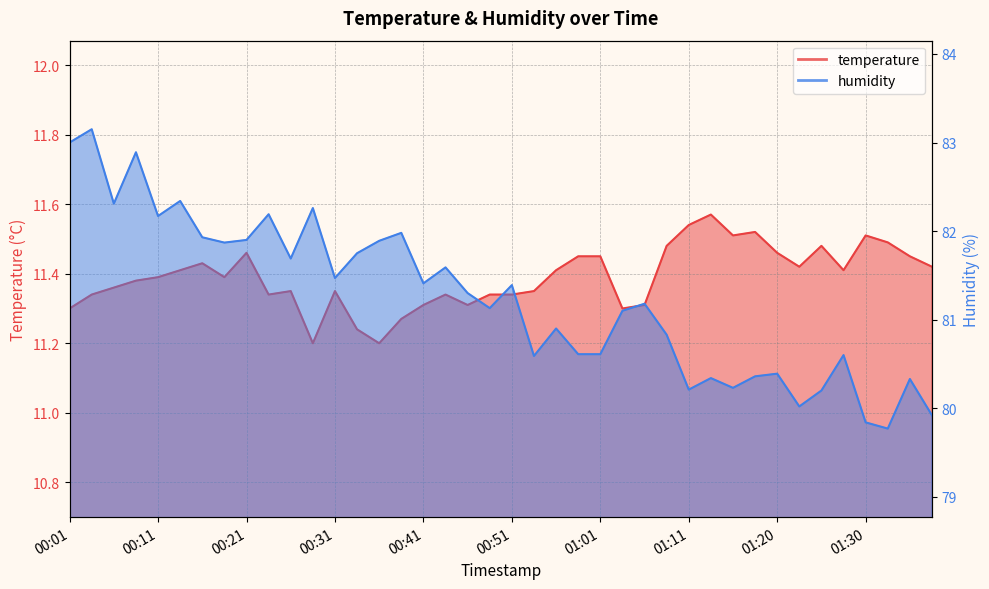

How many lines are shown in the chart?

2